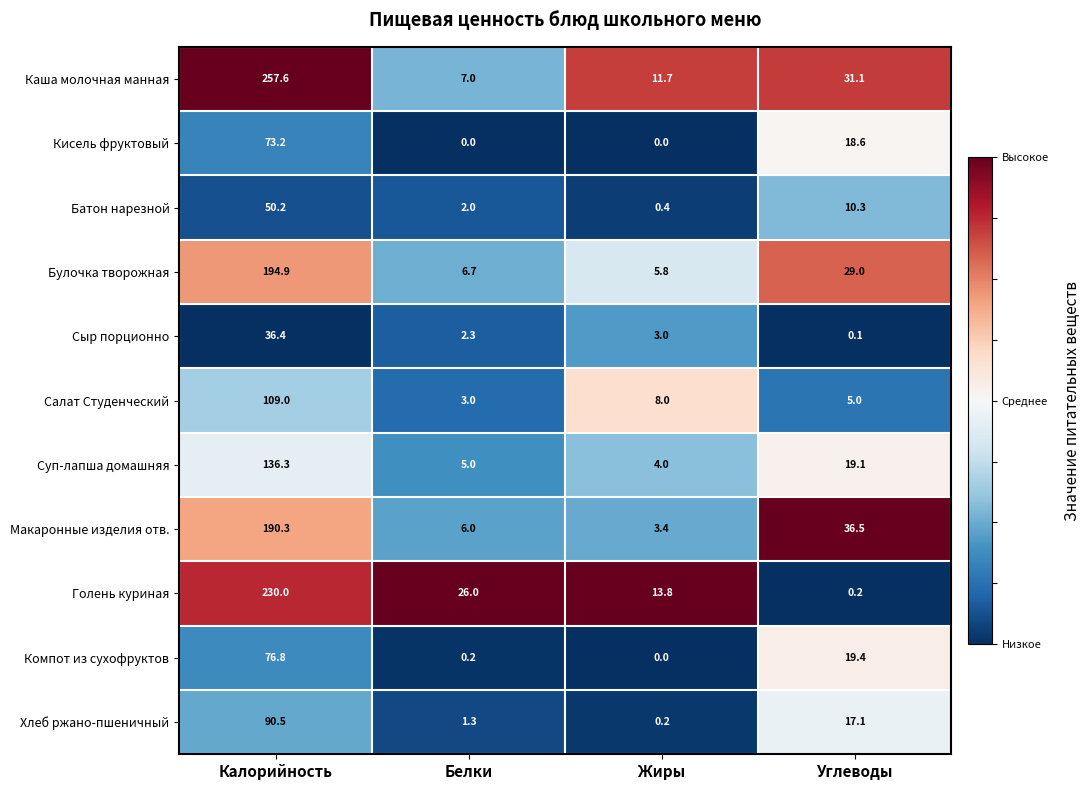

What is the maximum value shown in the chart?

257.6